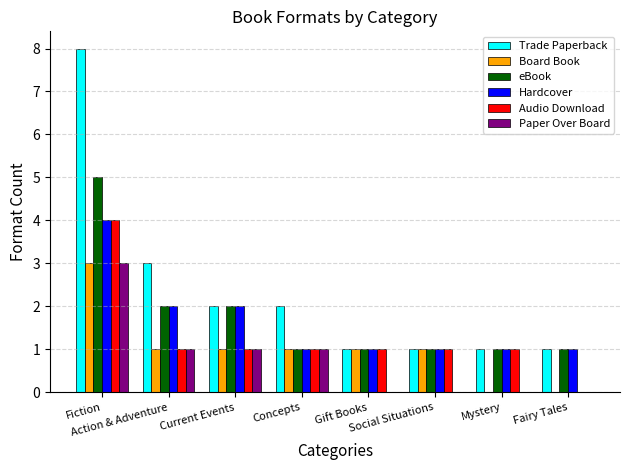

What is the sum of all Hardcover values?

13